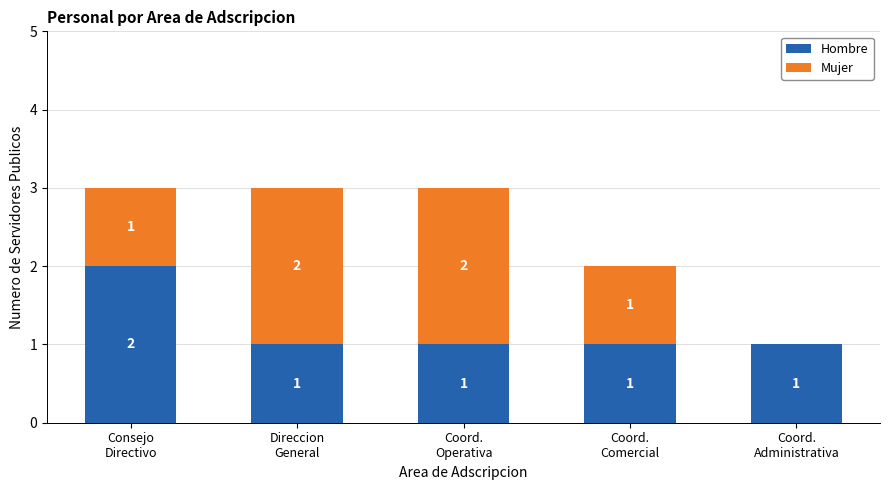

True or false: Hombre has a value of 2 at Consejo
Directivo.

True